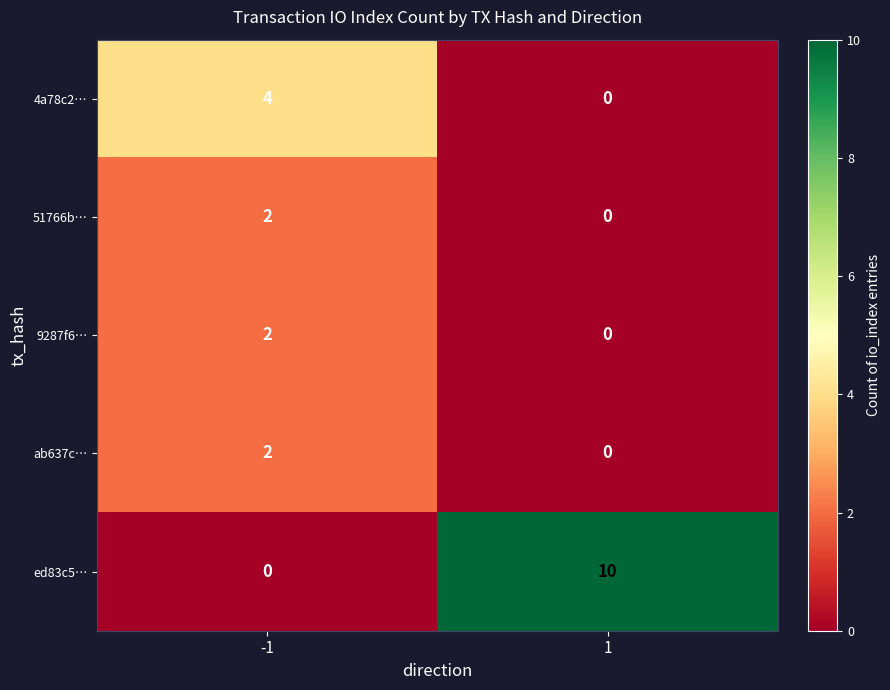

The value of 4a78c2… at -1 is 4. True or false?

True